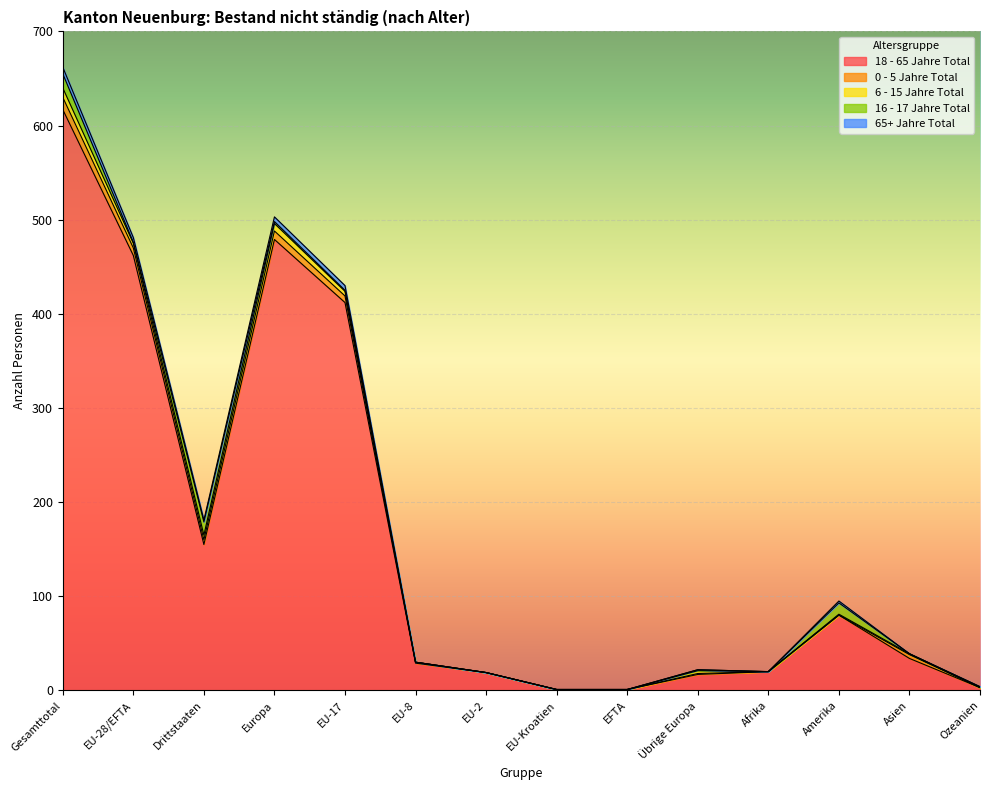

How many values in 0 - 5 Jahre Total are above zero?

8